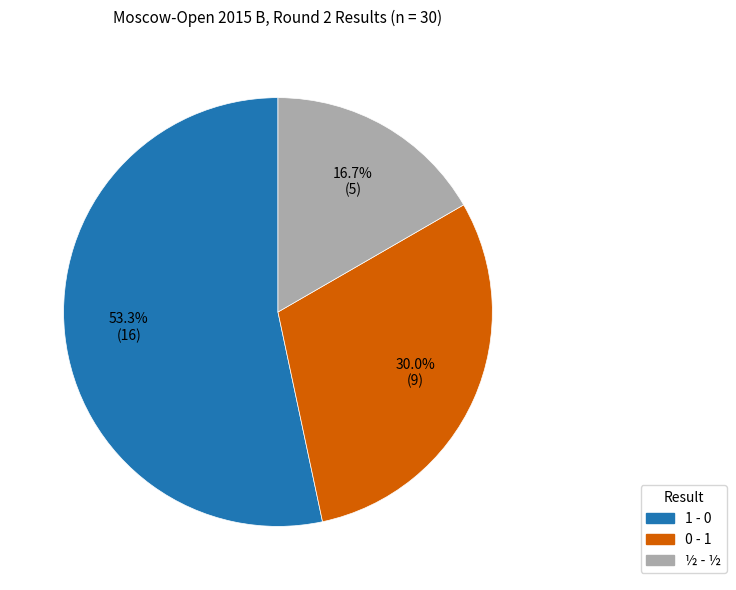

Does any single category account for the majority?

Yes